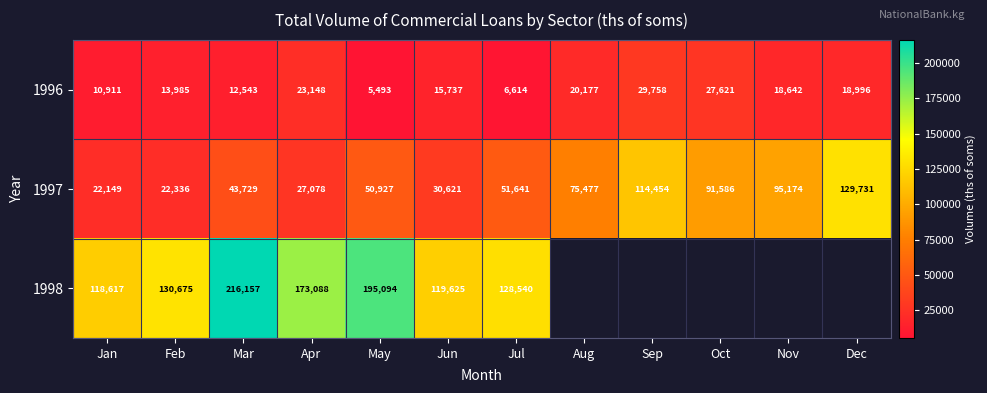

At Jun, list the series in order from largest to smallest.

1998, 1997, 1996